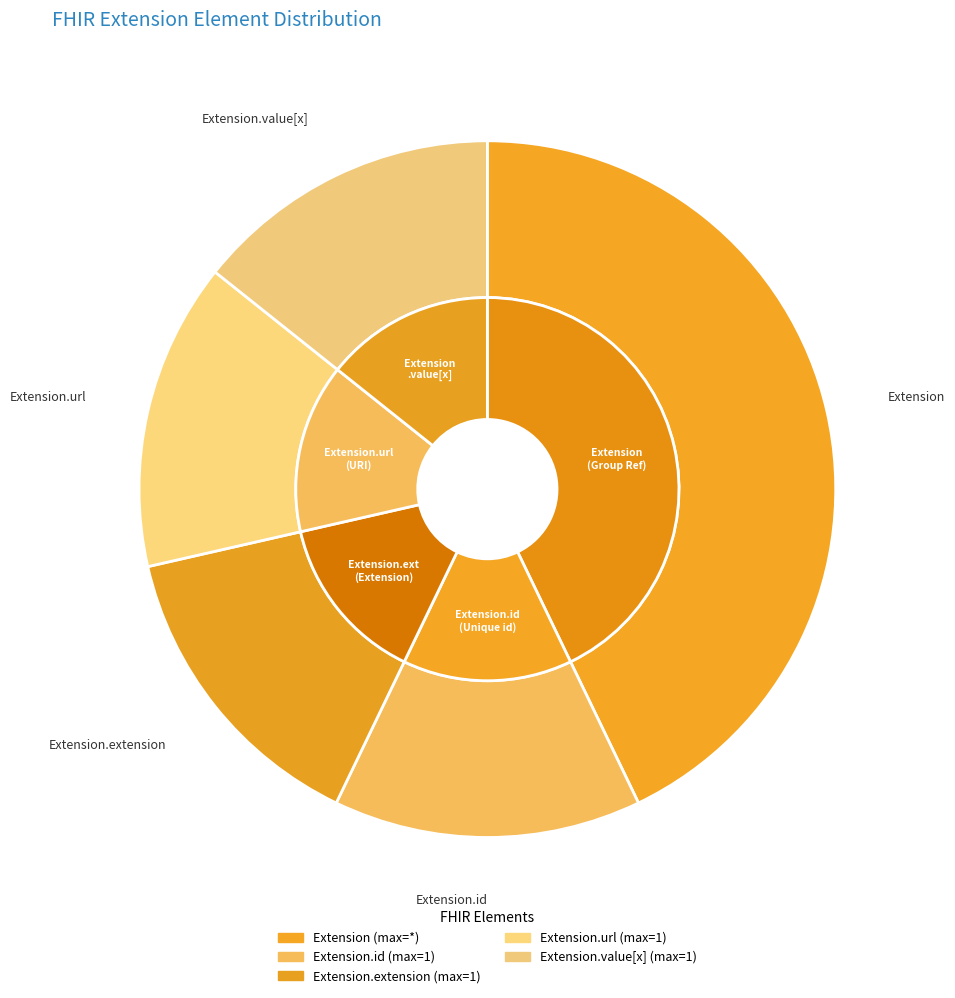

True or false: Extension.id accounts for 1% of the total.

False